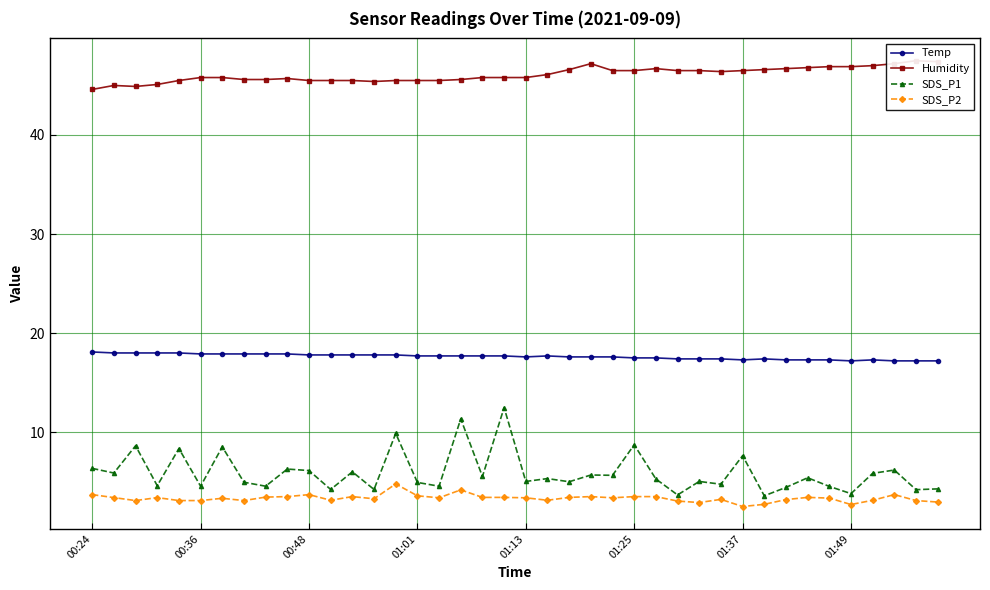

Does the chart have visible grid lines?

Yes